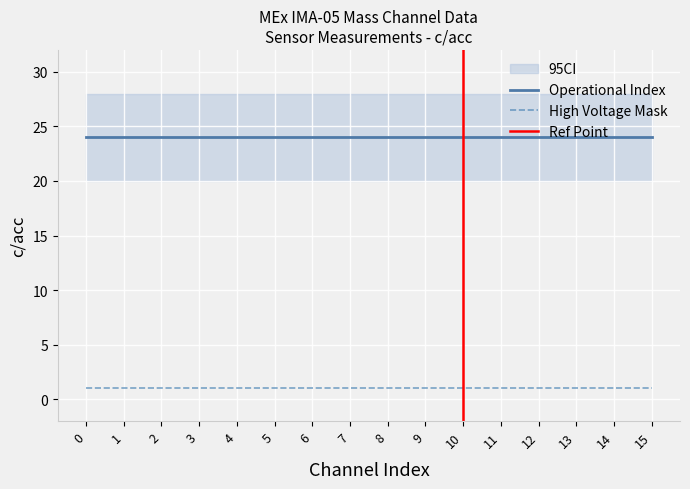

Is this an area chart (filled region under the line)?

No